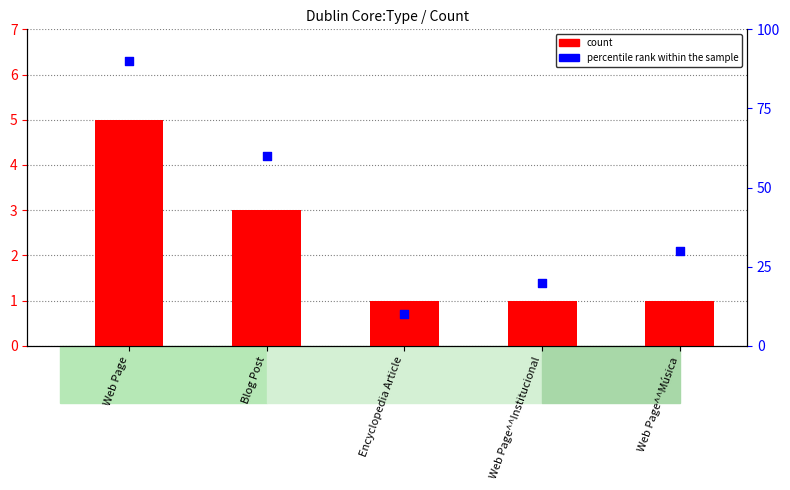

Is the value of percentile rank within the sample at Web Page^^Música greater than the value of count at Web Page?

Yes